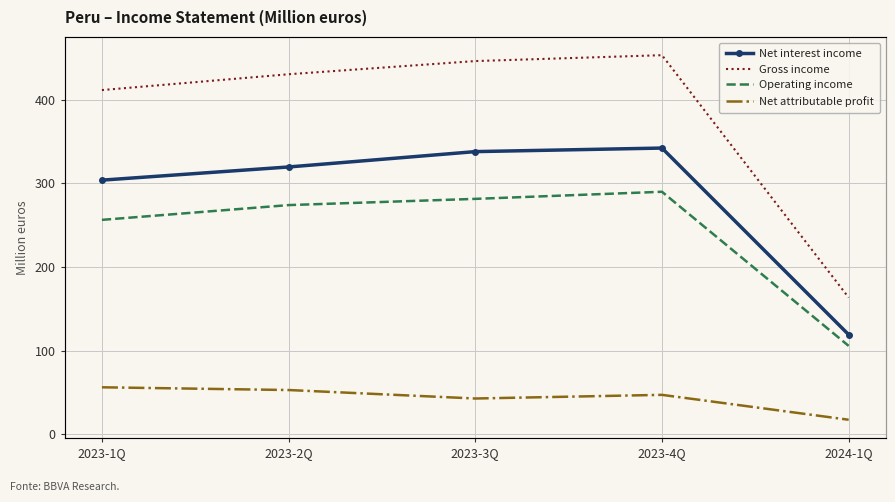

How many values in the Operating income series exceed 274?

3